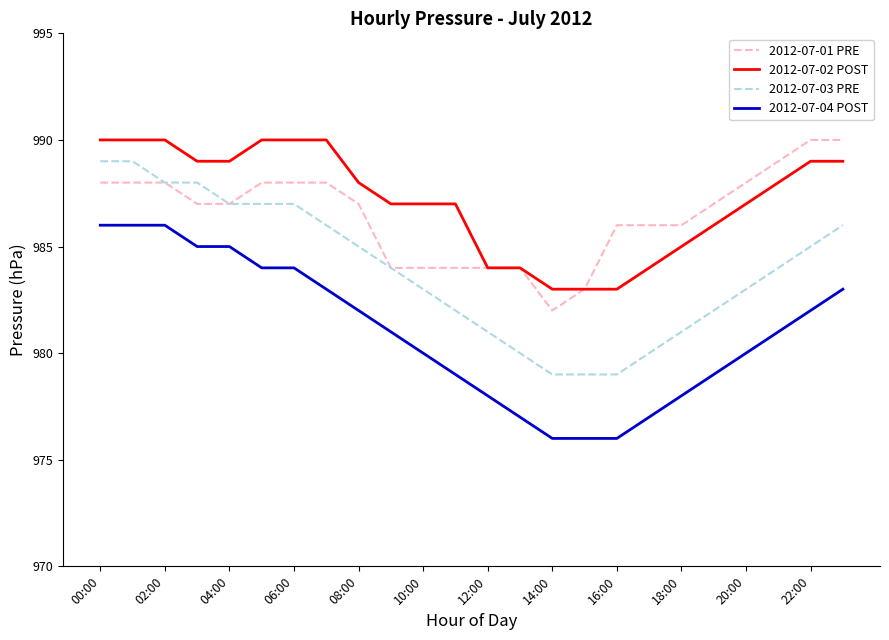

True or false: 2012-07-02 POST and 2012-07-04 POST intersect in this chart.

False